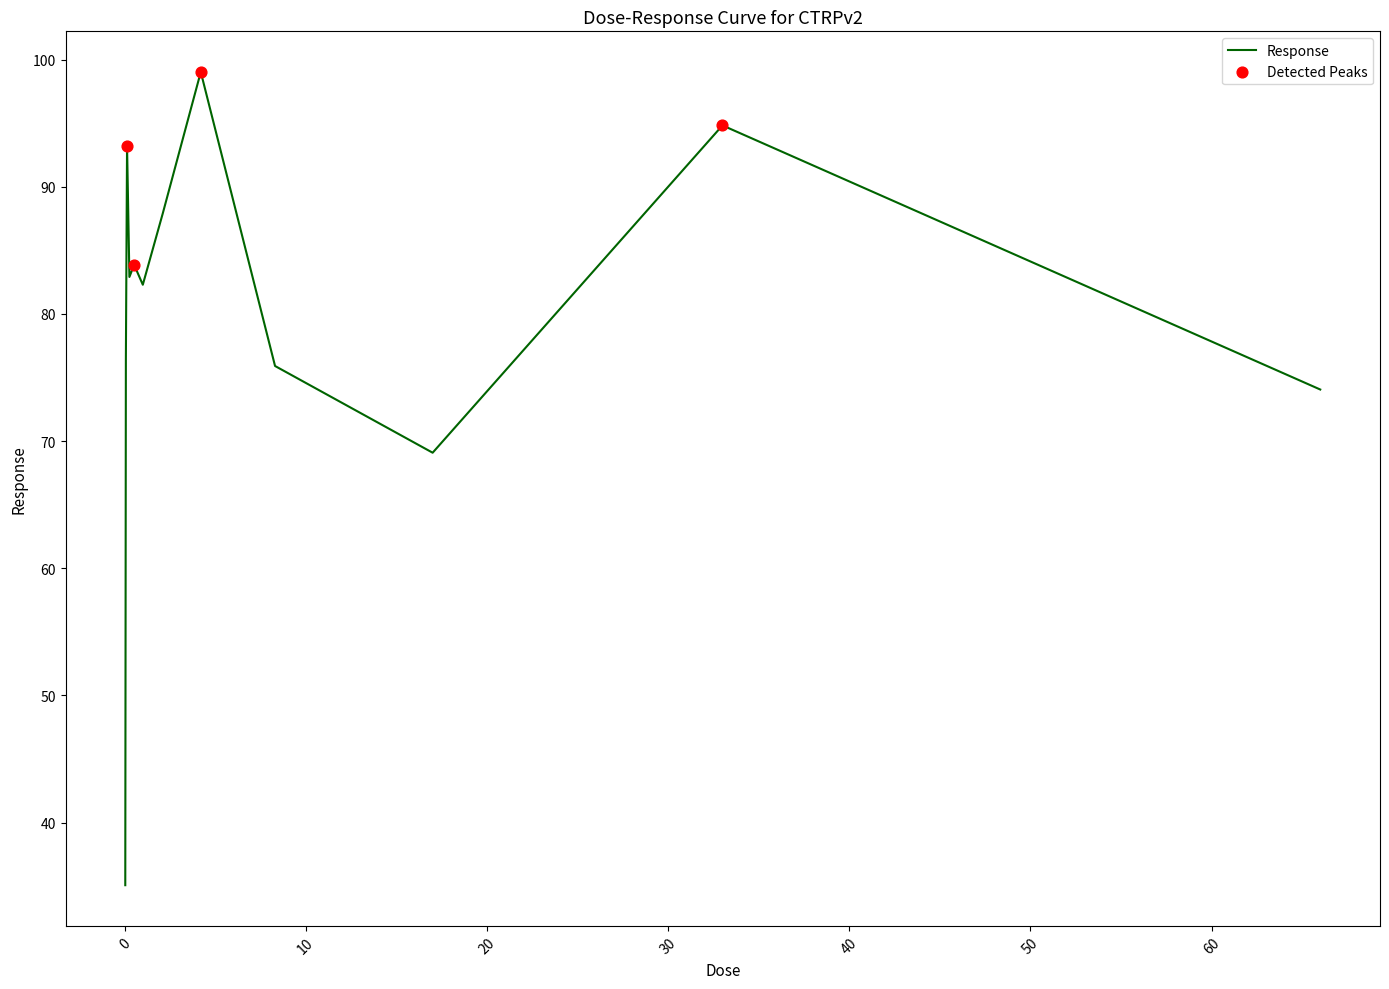

What is the greatest value displayed?

99.0